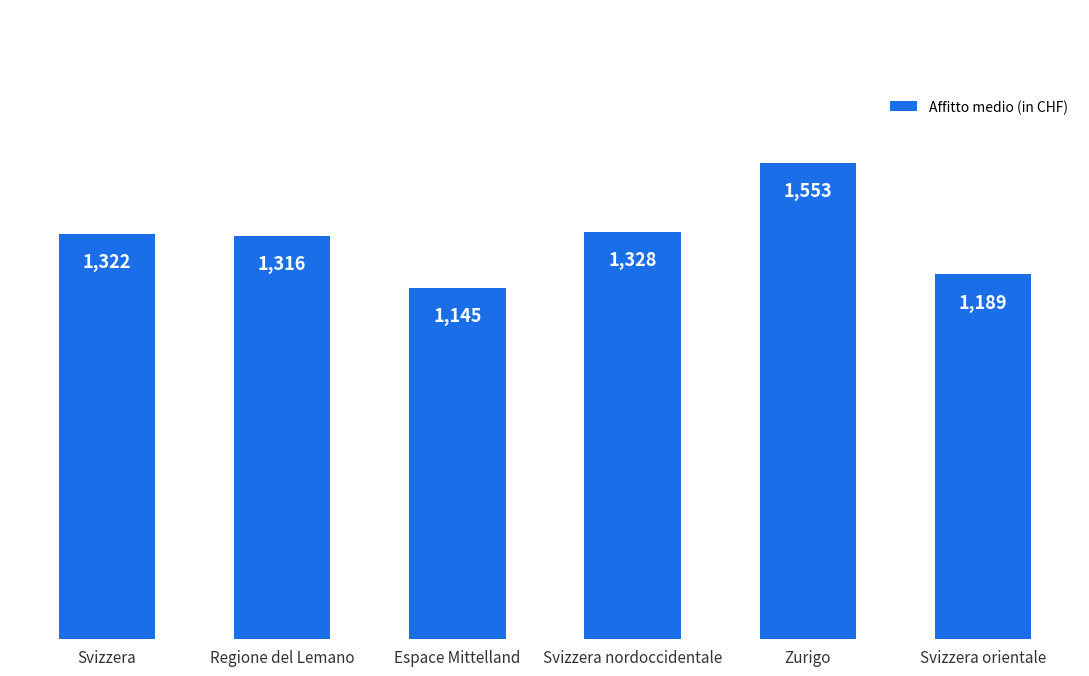

Where is the data nearest to the value 1349?

Svizzera nordoccidentale